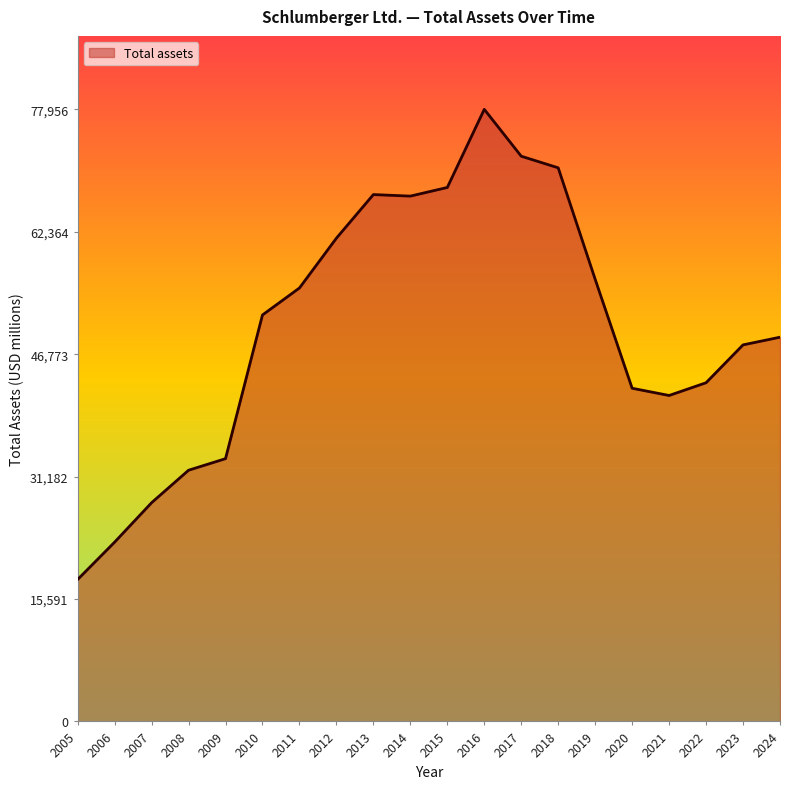

Is it true that the value at 2005 is 10133?

False